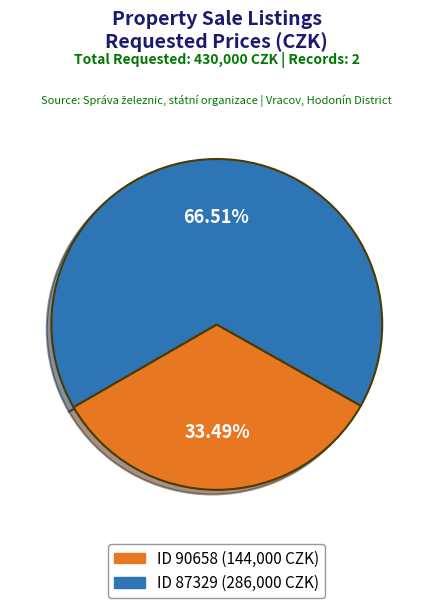

Is there a majority slice in this chart?

Yes